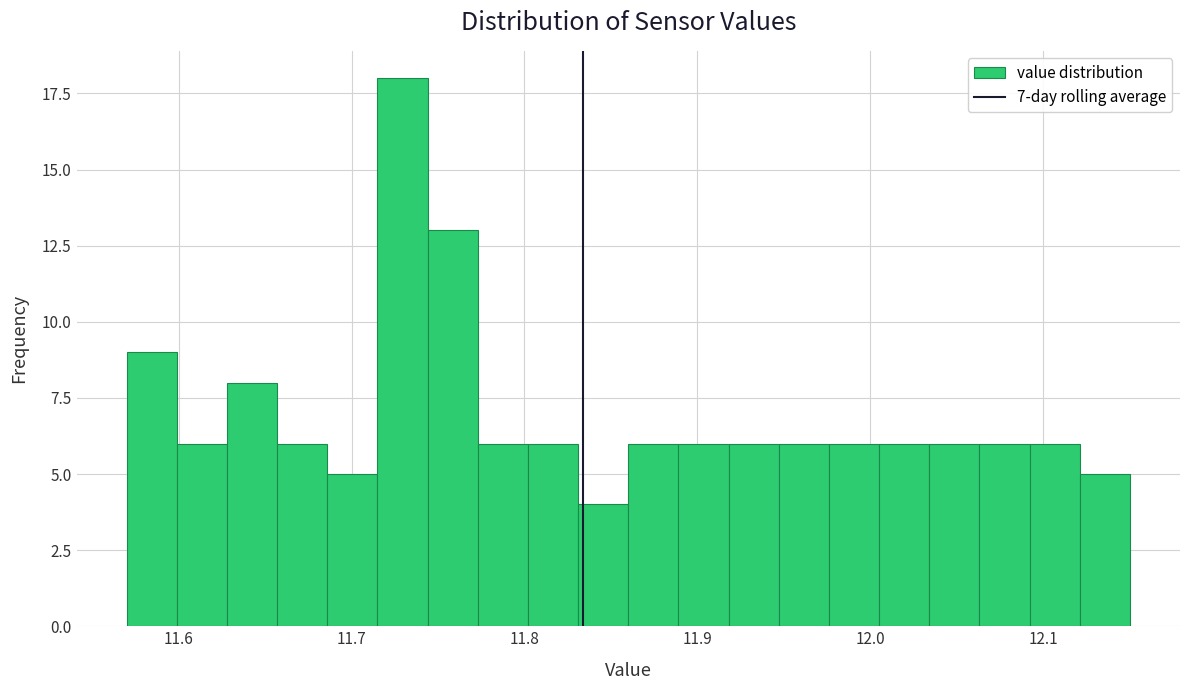

Read against the x-axis, roughly where is the centre of the tallest bar?

11.73